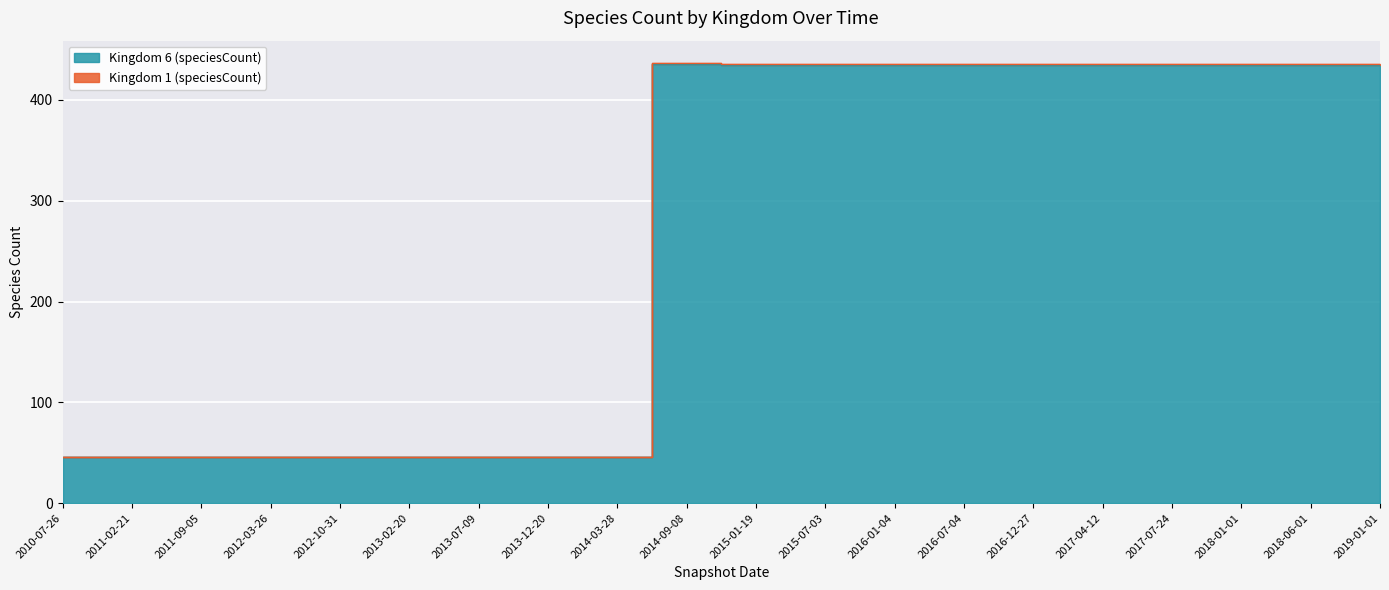

Reading left to right, what are all the values shown in this chart?

Kingdom 6 (speciesCount): 46	46	46	46	46	46	46	46	46	436	435	435	435	435	435	435	435	435	435	435
Kingdom 1 (speciesCount): 46	46	46	46	46	46	46	46	46	437	436	436	436	436	436	436	436	436	436	436